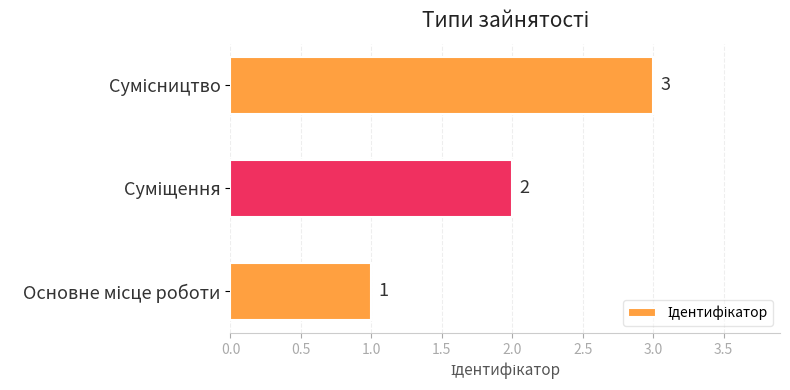

What is the minimum value shown in the chart?

1